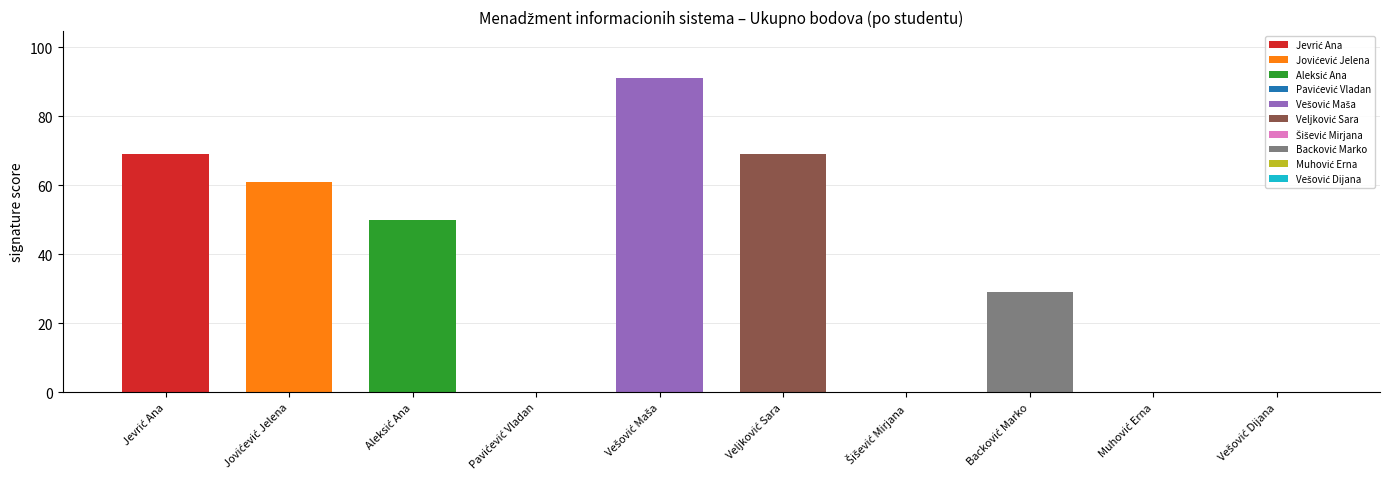

What is the greatest value displayed?

91